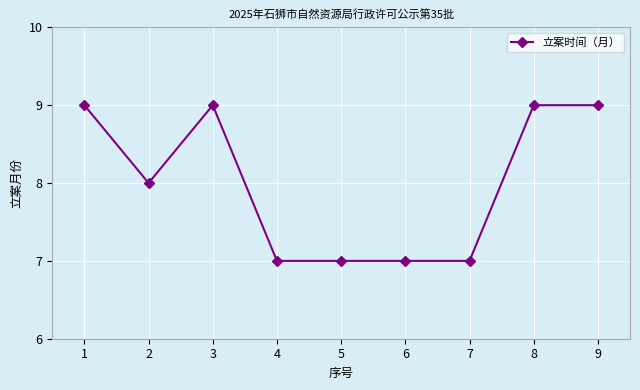

Reading right to left, list all the values displayed in this chart.

9	9	7	7	7	7	9	8	9